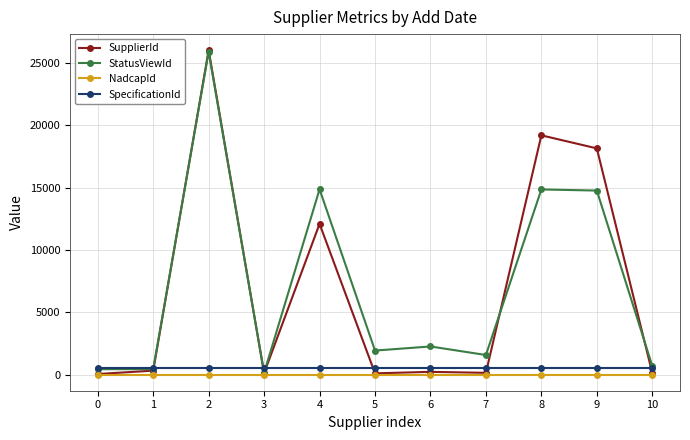

Is this an area chart (filled region under the line)?

No